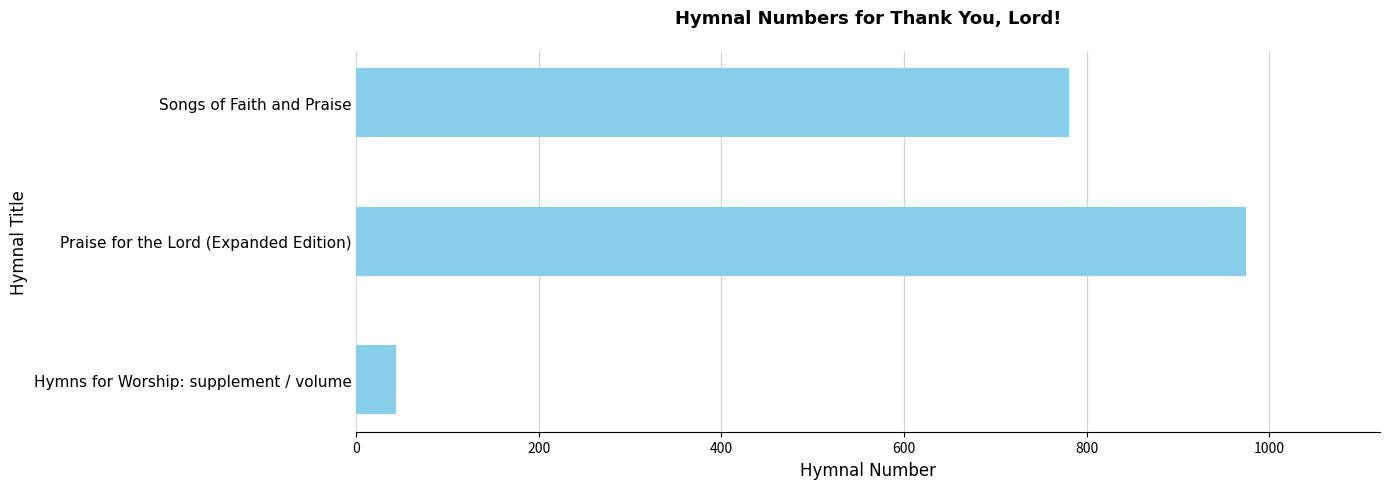

Reading top to bottom, transcribe all the data shown in this chart.

781	975	43